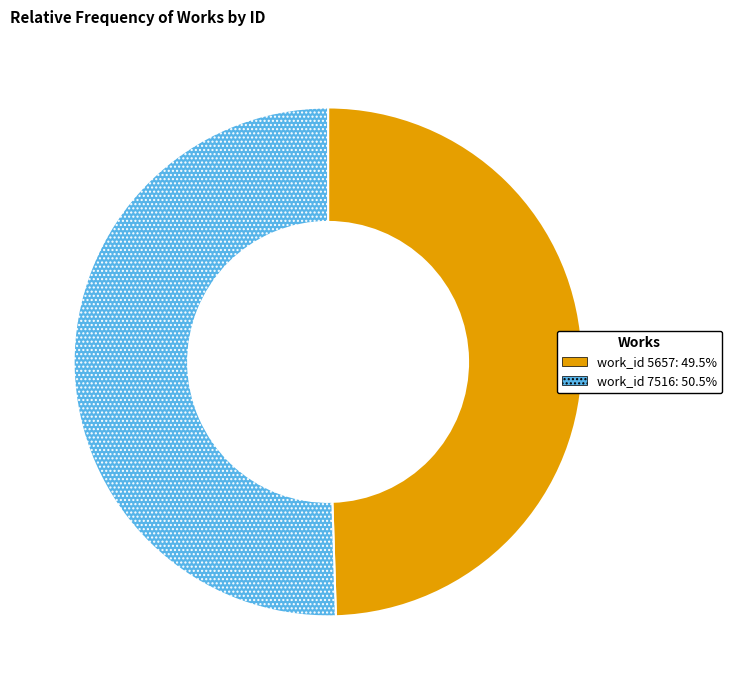

Is there a majority slice in this chart?

Yes